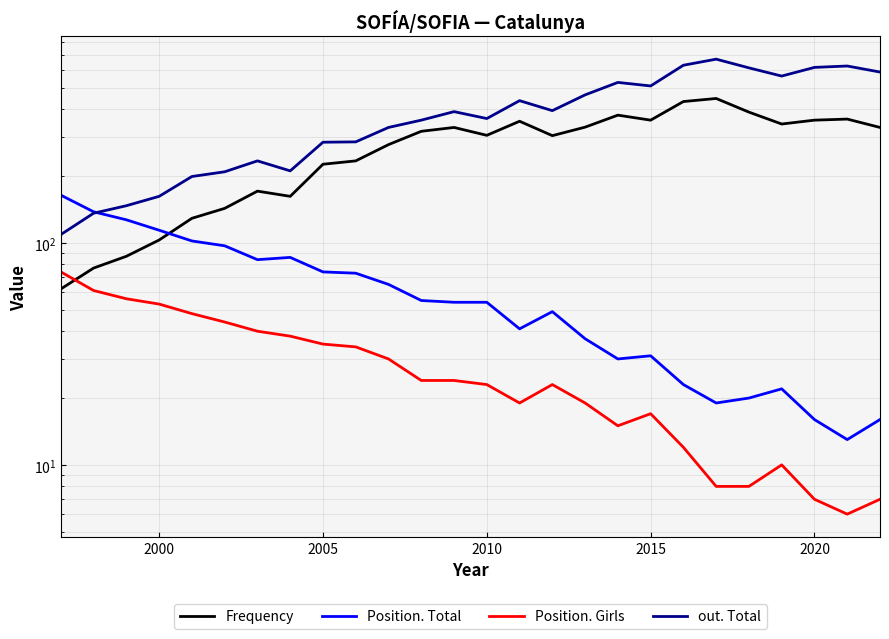

List the series in order of their peak value, lowest first.

Position. Girls, Position. Total, Frequency, out. Total